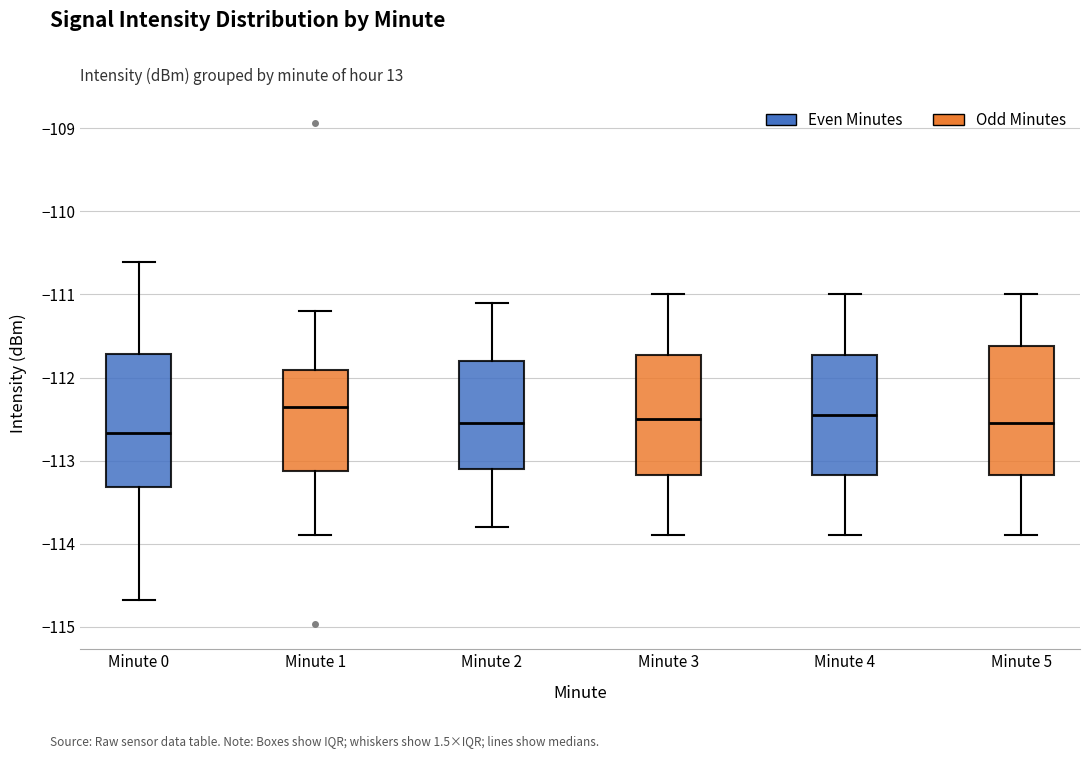

Which box has the highest median line?

Minute 1